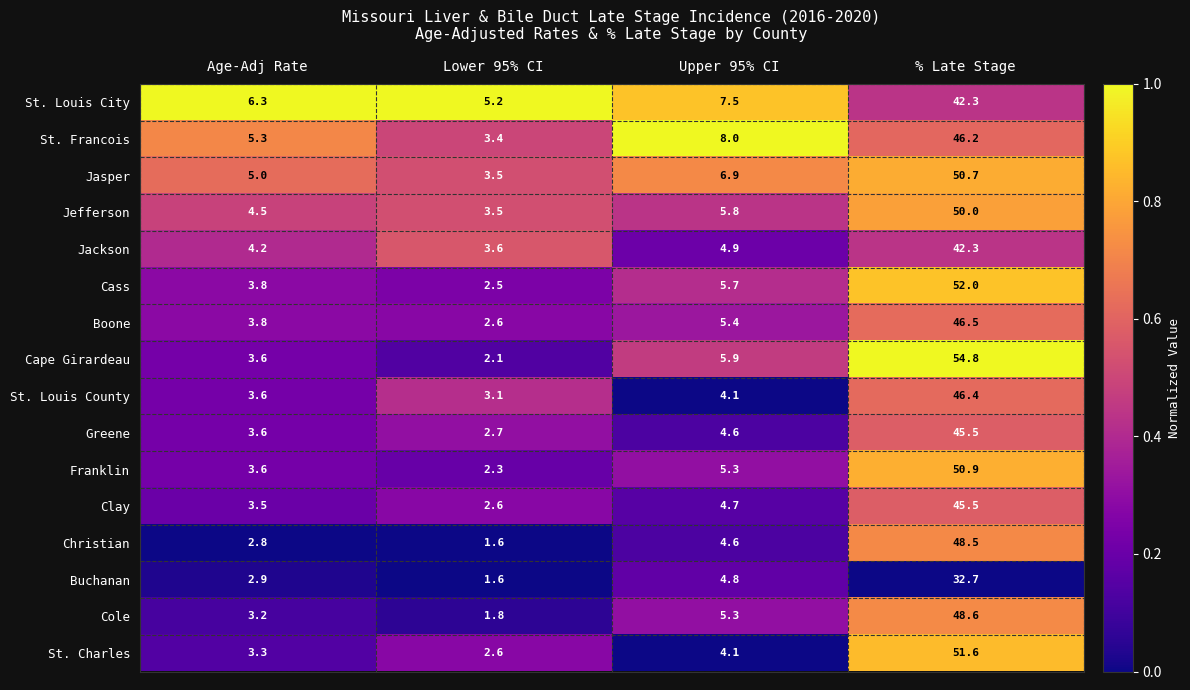

True or false: Christian has a value of 22.1 at % Late Stage.

False